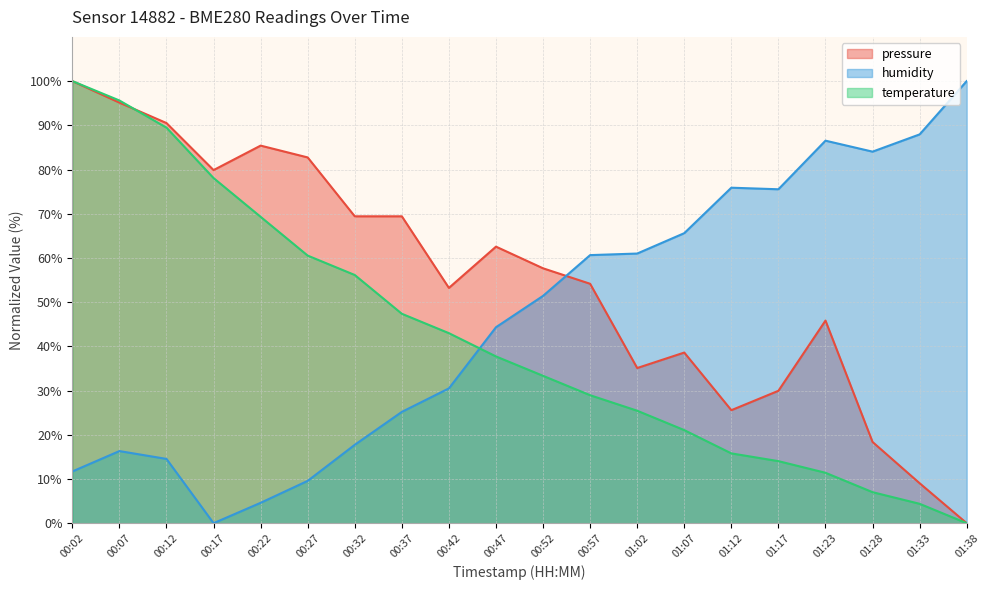

At which category is the sum across all series the highest?

00:02